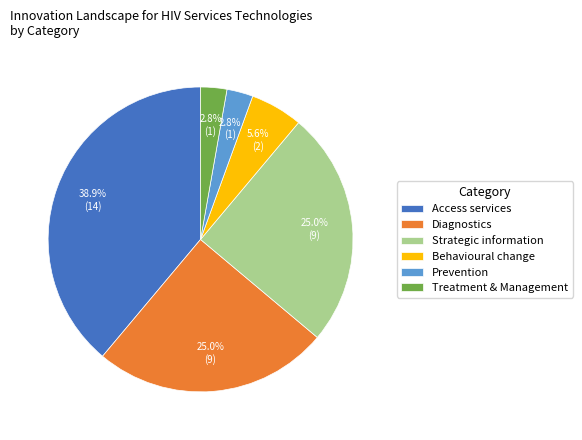

To the nearest percent, what is the combined percentage of Diagnostics and Prevention?

28%